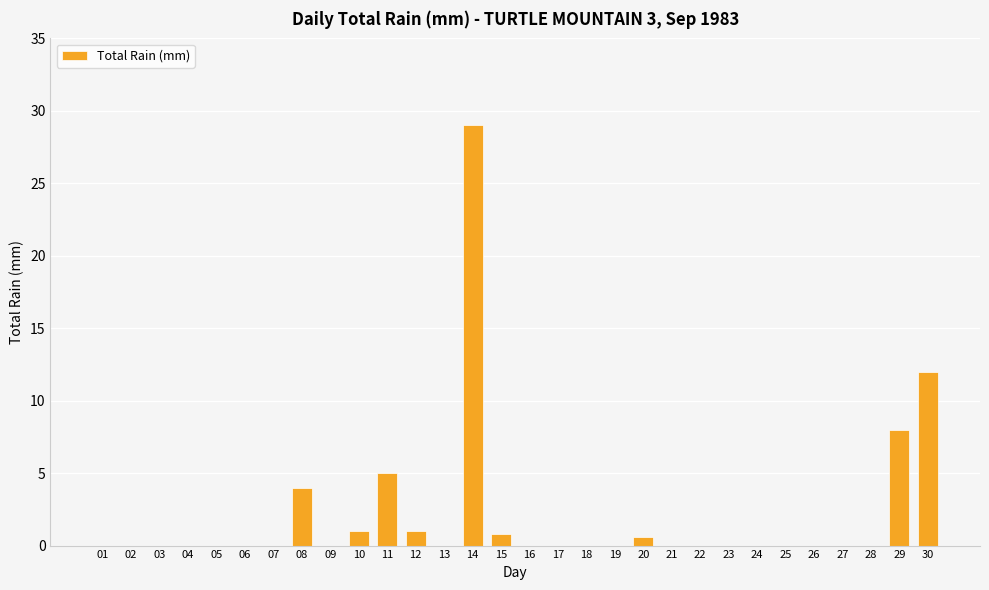

Which label corresponds to the largest value in the chart?

14